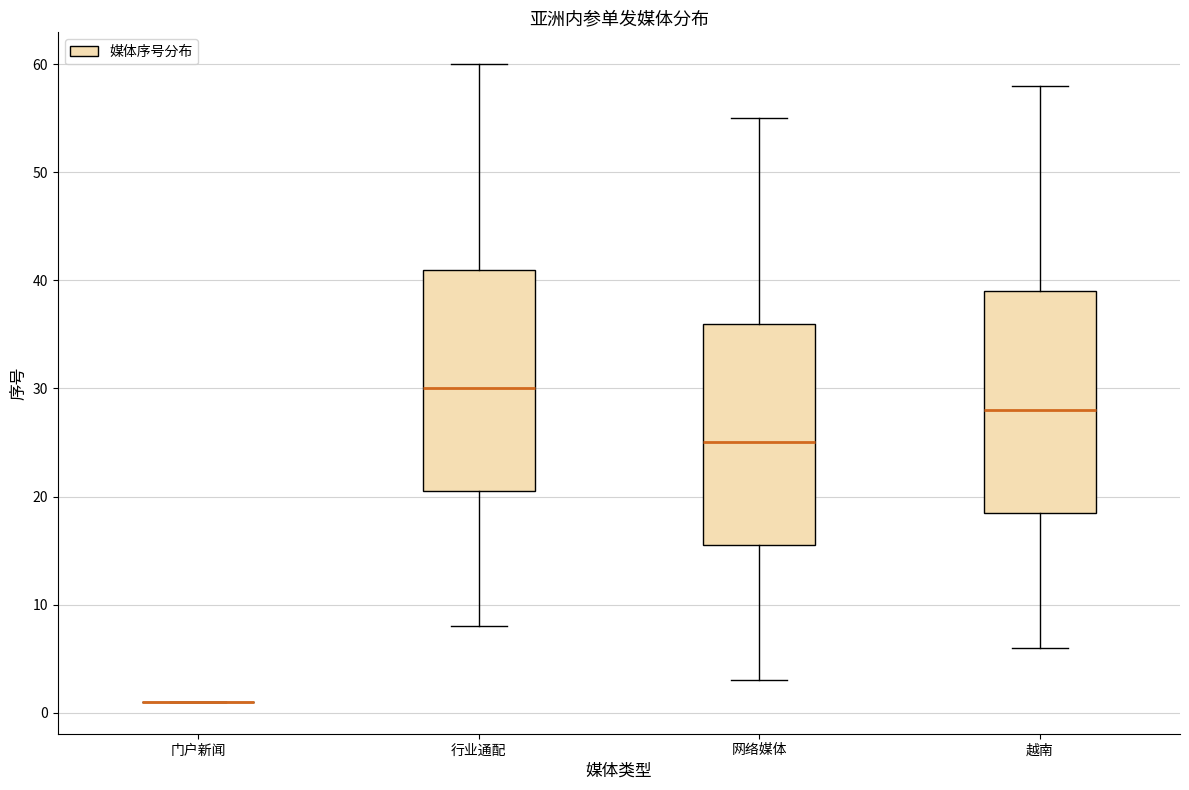

Reading left to right, read every box against the y-axis: the position of its median line, the range the box covers, and the ends of its whiskers. The values are not printed on the chart, so give them approximately, as read against the axis.

门户新闻: box collapsed to a line at 1, whiskers 1 to 1
行业通配: median 30, box 21 to 41, whiskers 8 to 60
网络媒体: median 25, box 16 to 36, whiskers 3 to 55
越南: median 28, box 19 to 39, whiskers 6 to 58